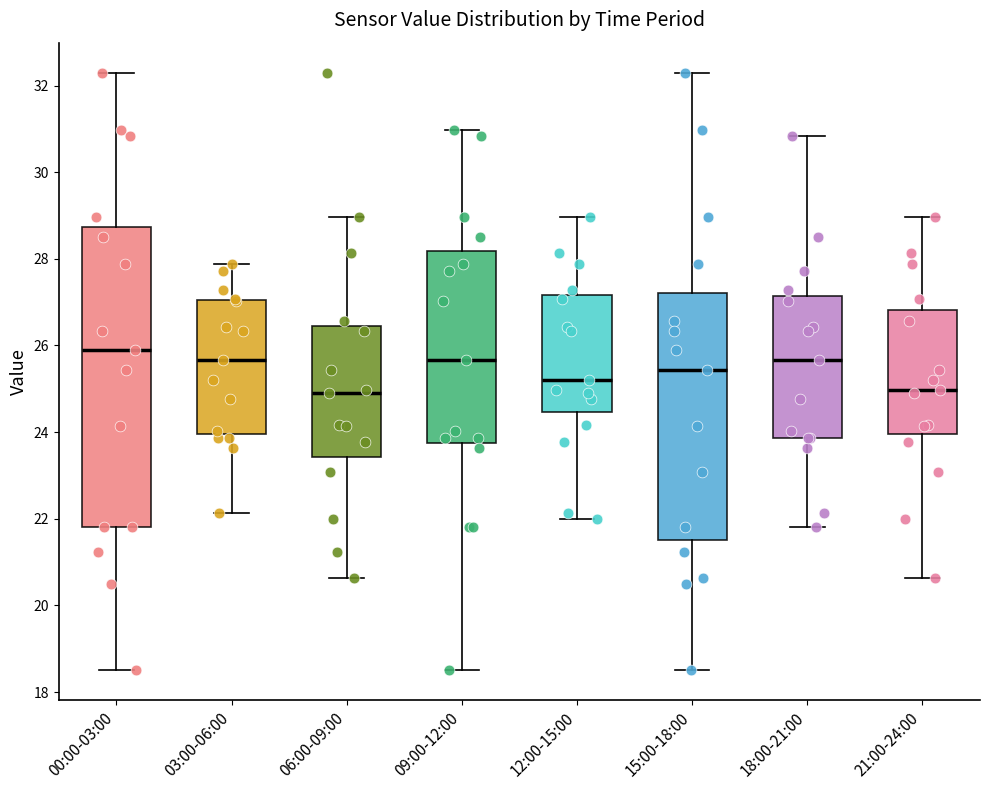

Reading left to right, transcribe this box plot: for each box, give where its median line is, the range the box spans, and where its two whiskers end, as read against the y-axis. The values are not printed on the chart, so give them approximately, as read against the axis.

00:00-03:00: median 26.0, box 21.8 to 28.8, whiskers 18.6 to 32.4
03:00-06:00: median 25.6, box 24.0 to 27.0, whiskers 22.2 to 27.8
06:00-09:00: median 25.0, box 23.4 to 26.4, whiskers 20.6 to 29.0
09:00-12:00: median 25.6, box 23.8 to 28.2, whiskers 18.6 to 31.0
12:00-15:00: median 25.2, box 24.4 to 27.2, whiskers 22.0 to 29.0
15:00-18:00: median 25.4, box 21.6 to 27.2, whiskers 18.6 to 32.4
18:00-21:00: median 25.6, box 23.8 to 27.2, whiskers 21.8 to 30.8
21:00-24:00: median 25.0, box 24.0 to 26.8, whiskers 20.6 to 29.0